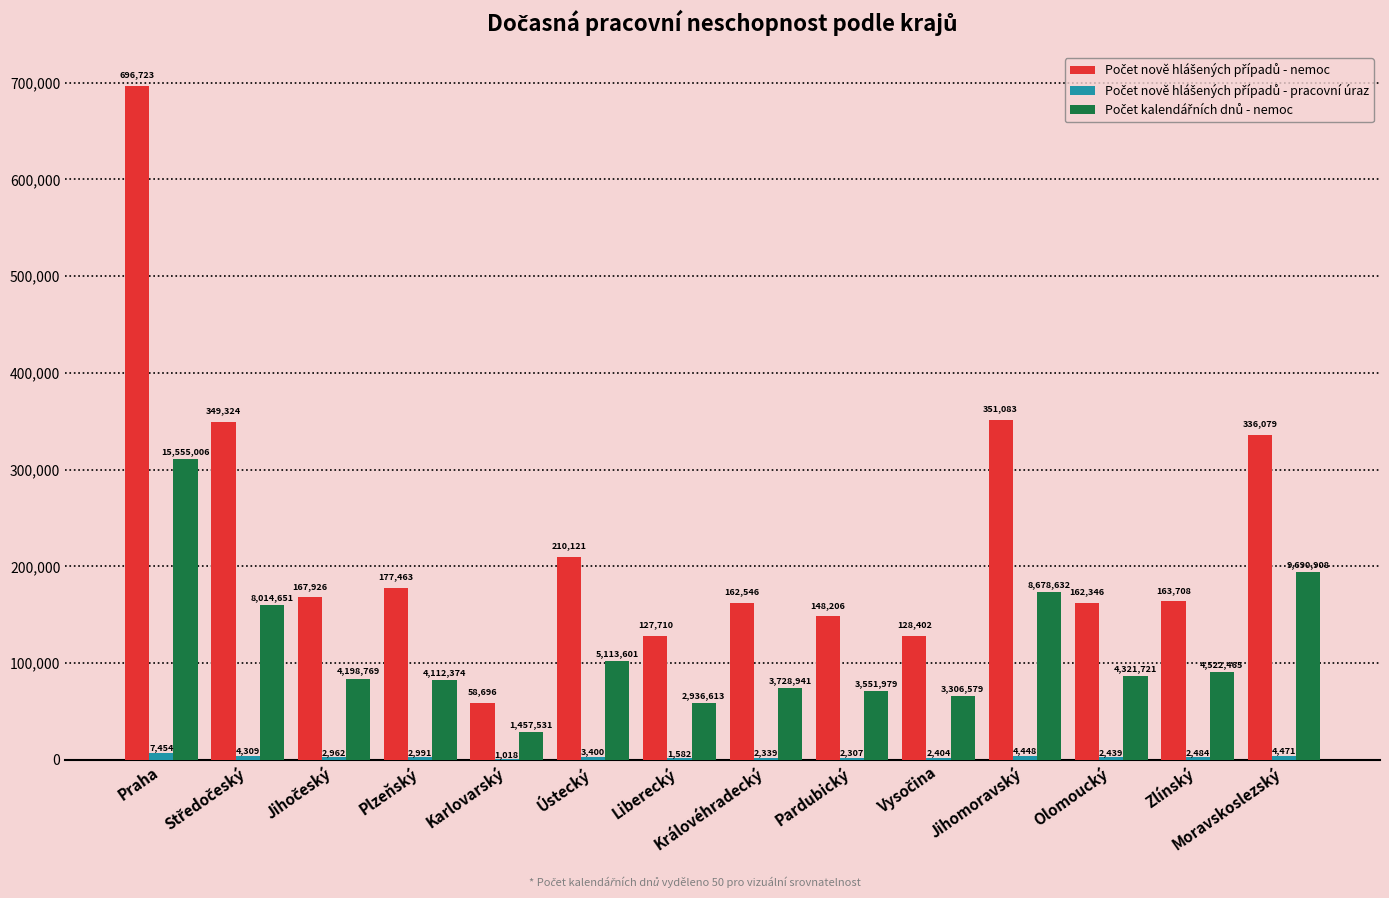

What is the greatest value displayed?

696723.0